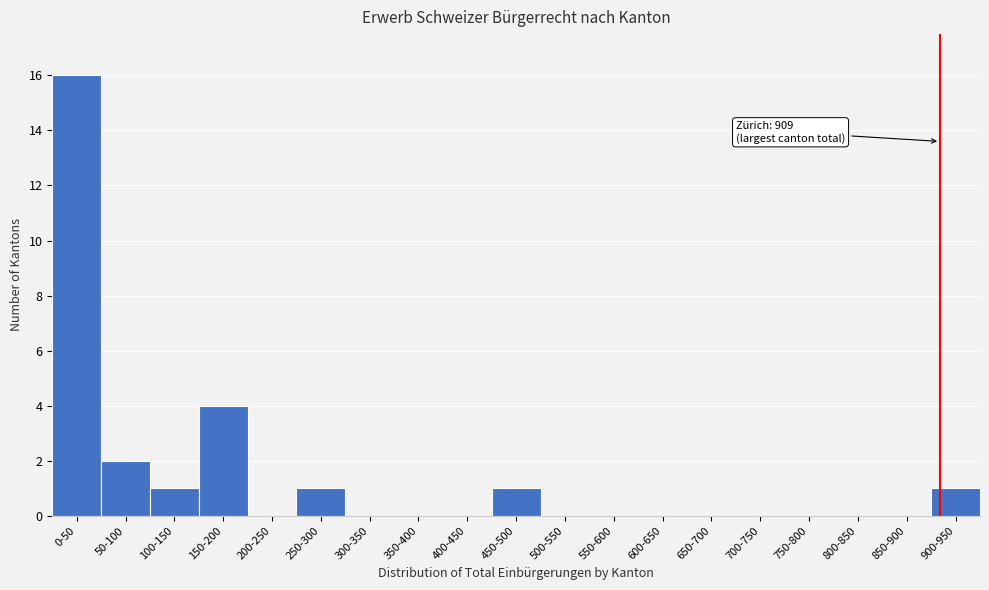

Reading left to right, extract all data points from this chart.

0-50=16	50-100=2	100-150=1	150-200=4	200-250=0	250-300=1	300-350=0	350-400=0	400-450=0	450-500=1	500-550=0	550-600=0	600-650=0	650-700=0	700-750=0	750-800=0	800-850=0	850-900=0	900-950=1